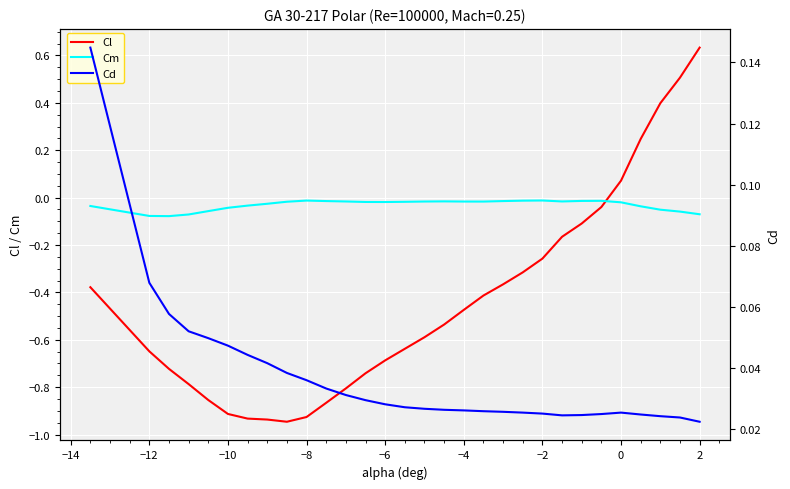

After their last crossing, which series has the higher values: Cm or Cl?

Cl